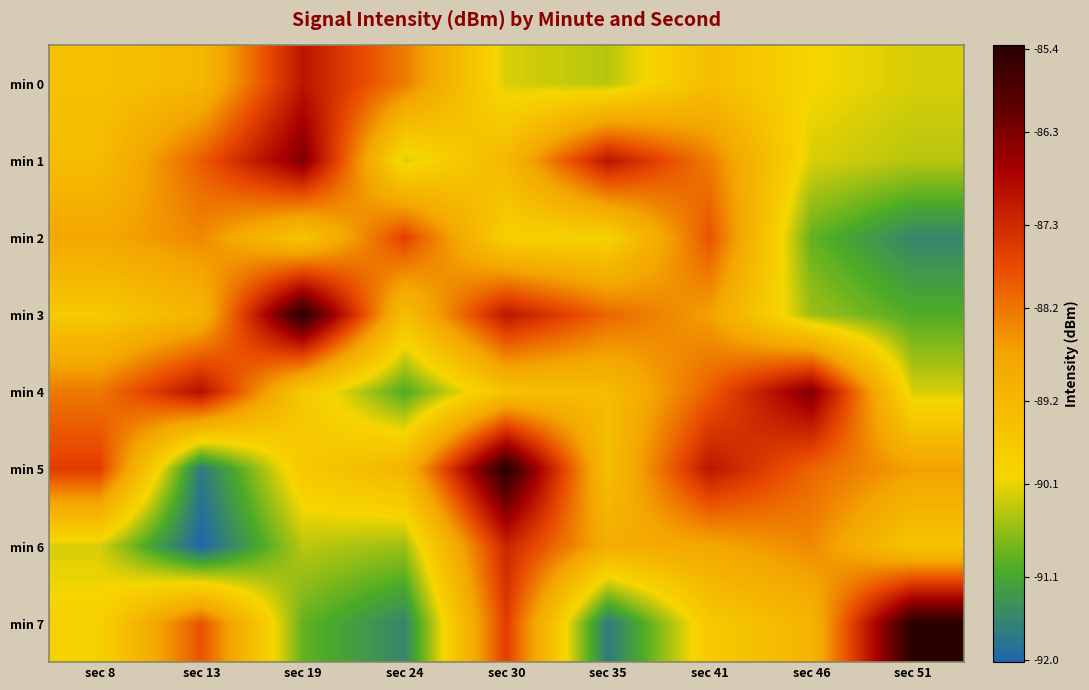

Reading left to right, transcribe all the data shown in this chart.

min 0: sec 8=-89.5	sec 13=-89.2	sec 19=-87.0	sec 24=-88.3	sec 30=-90.2	sec 35=-90.4	sec 41=-89.4	sec 46=-90.0	sec 51=-90.2
min 1: sec 8=-89.3	sec 13=-87.9	sec 19=-86.3	sec 24=-90.2	sec 30=-89.2	sec 35=-87.0	sec 41=-88.3	sec 46=-90.2	sec 51=-90.4
min 2: sec 8=-88.8	sec 13=-88.4	sec 19=-89.6	sec 24=-87.6	sec 30=-89.9	sec 35=-89.9	sec 41=-87.8	sec 46=-90.9	sec 51=-91.5
min 3: sec 8=-89.7	sec 13=-89.1	sec 19=-85.4	sec 24=-89.4	sec 30=-87.0	sec 35=-88.0	sec 41=-88.7	sec 46=-90.5	sec 51=-91.0
min 4: sec 8=-88.2	sec 13=-86.9	sec 19=-89.6	sec 24=-91.0	sec 30=-89.5	sec 35=-89.3	sec 41=-87.9	sec 46=-86.3	sec 51=-90.2
min 5: sec 8=-87.6	sec 13=-91.7	sec 19=-89.7	sec 24=-89.1	sec 30=-85.4	sec 35=-89.4	sec 41=-87.0	sec 46=-88.0	sec 51=-88.7
min 6: sec 8=-90.2	sec 13=-92.0	sec 19=-90.4	sec 24=-90.5	sec 30=-87.2	sec 35=-88.9	sec 41=-88.8	sec 46=-88.4	sec 51=-89.6
min 7: sec 8=-89.9	sec 13=-87.8	sec 19=-90.9	sec 24=-91.5	sec 30=-87.6	sec 35=-91.7	sec 41=-89.7	sec 46=-89.1	sec 51=-85.4